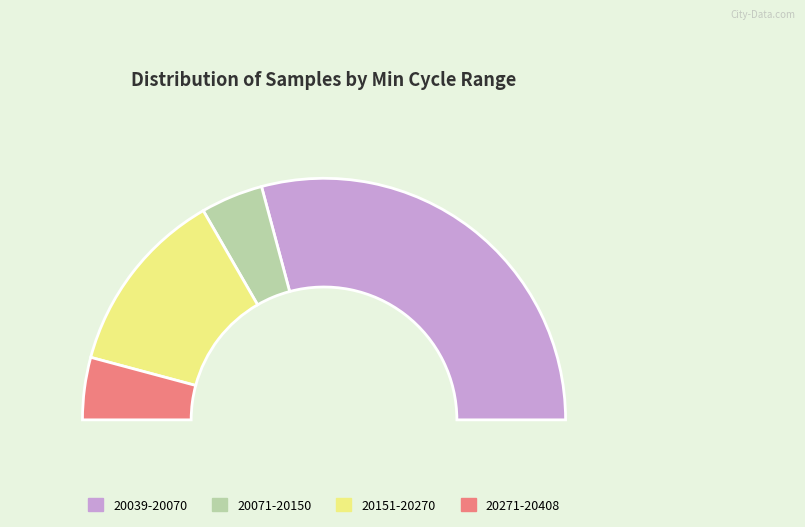

Is it true that 29 is 1% of the pie?

False